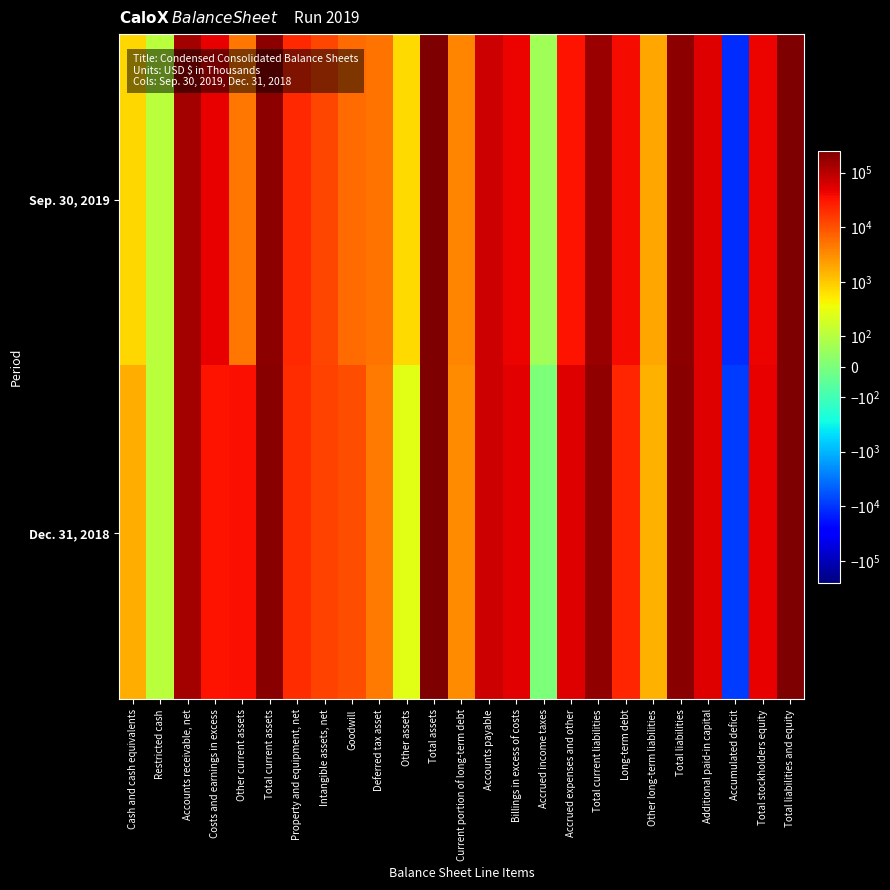

List the series in order of their peak value, lowest first.

Sep. 30, 2019, Dec. 31, 2018